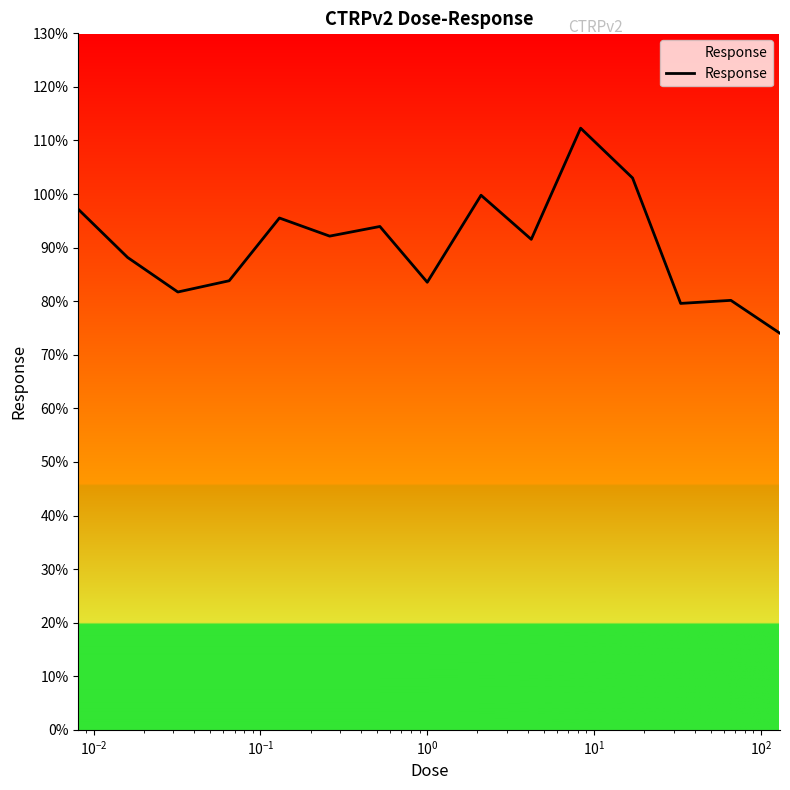

What is the minimum value shown in the chart?

74.0